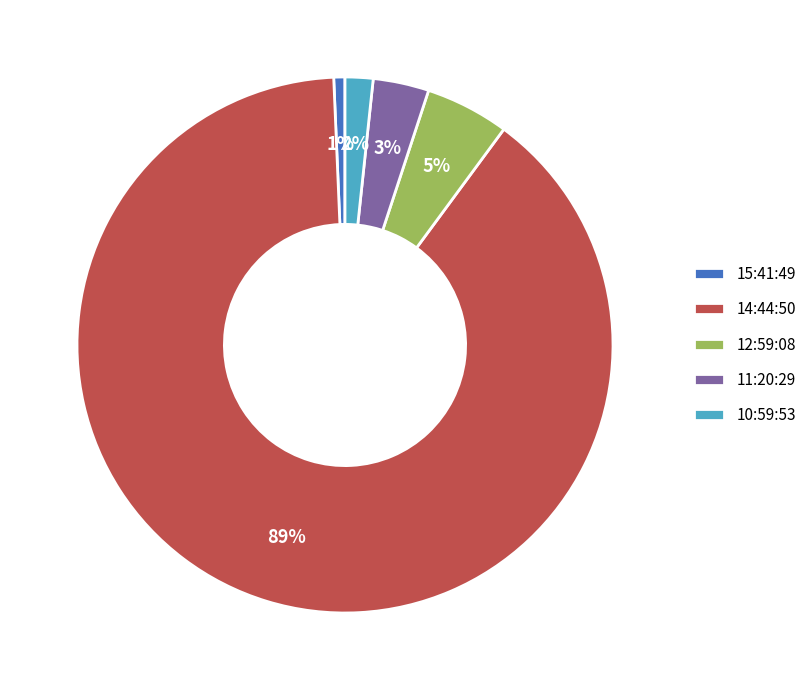

Do 15:41:49 and 14:44:50 together represent more than half of the pie?

Yes